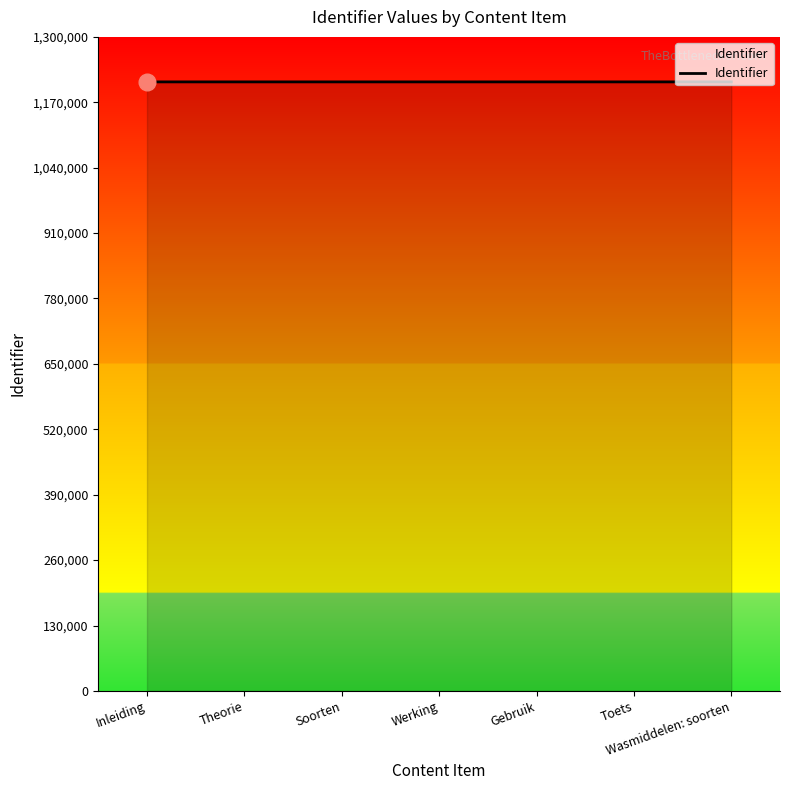

What is the ratio of the value at Toets to the value at Theorie?

1.0